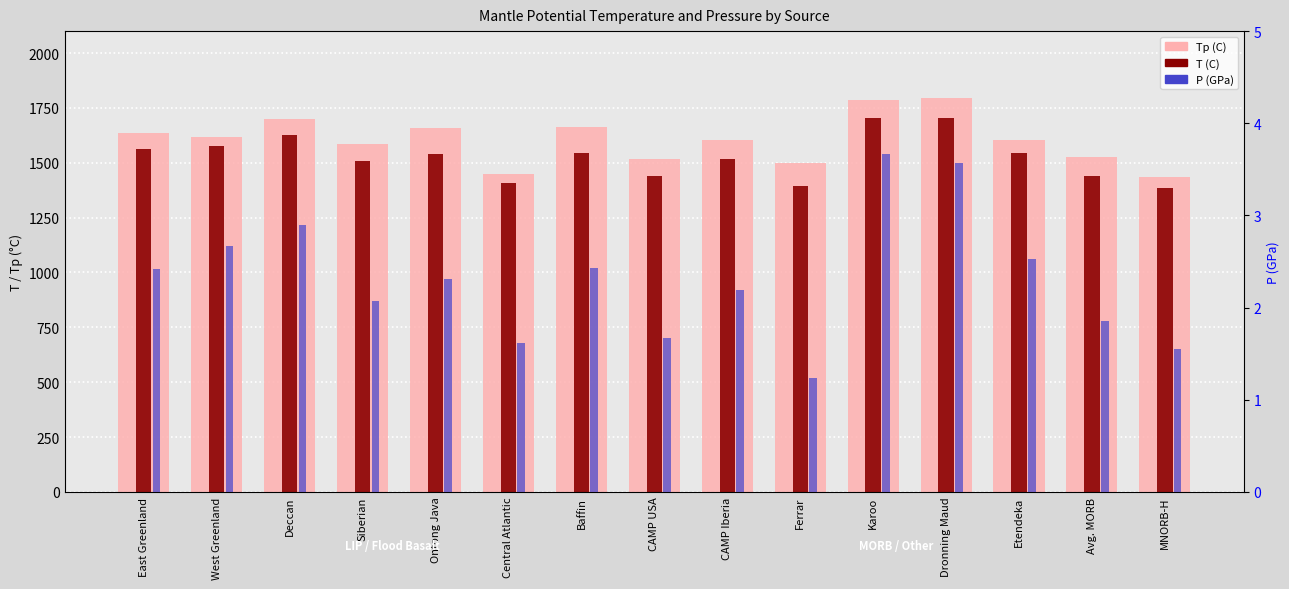

The value of P (GPa) at CAMP USA is 0.3. True or false?

False